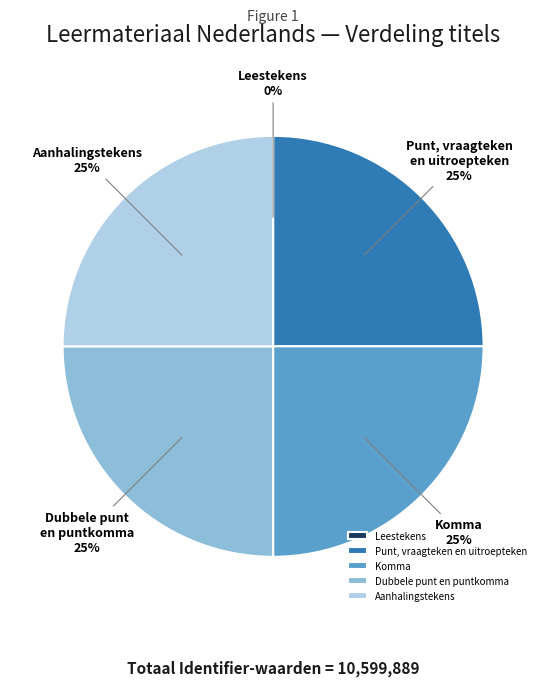

To the nearest percent, what percentage of the pie is Aanhalingstekens?

25%